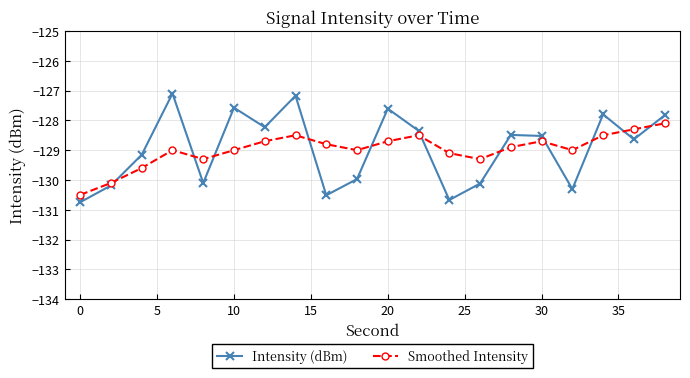

What is the value of the Intensity (dBm) point at the 11th from the left?

-127.6